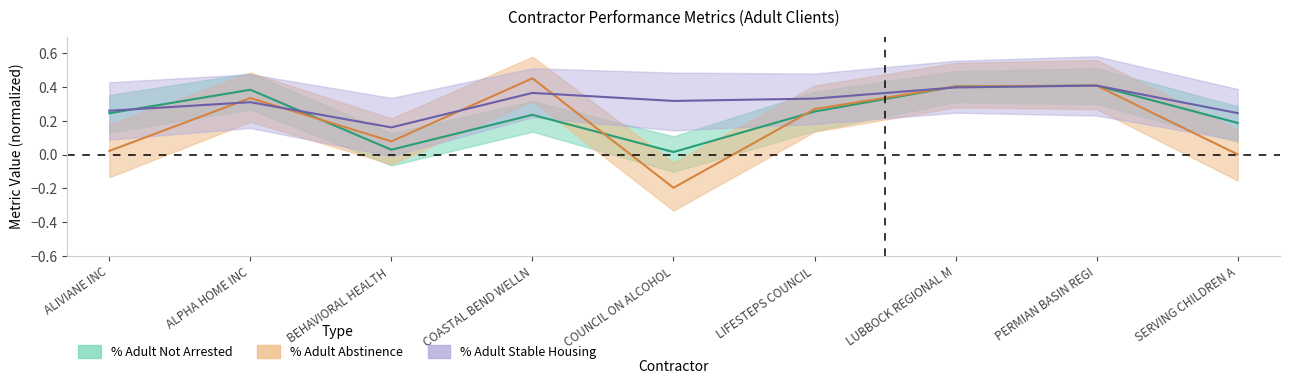

How many distinct data groups are displayed?

3